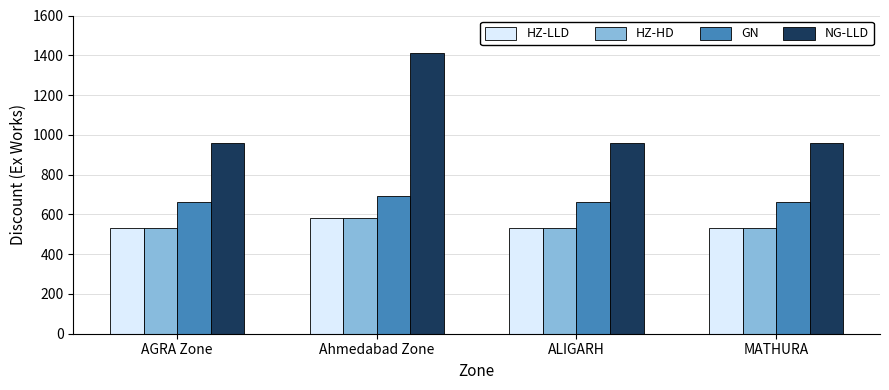

What is the sum of all NG-LLD values?

4290